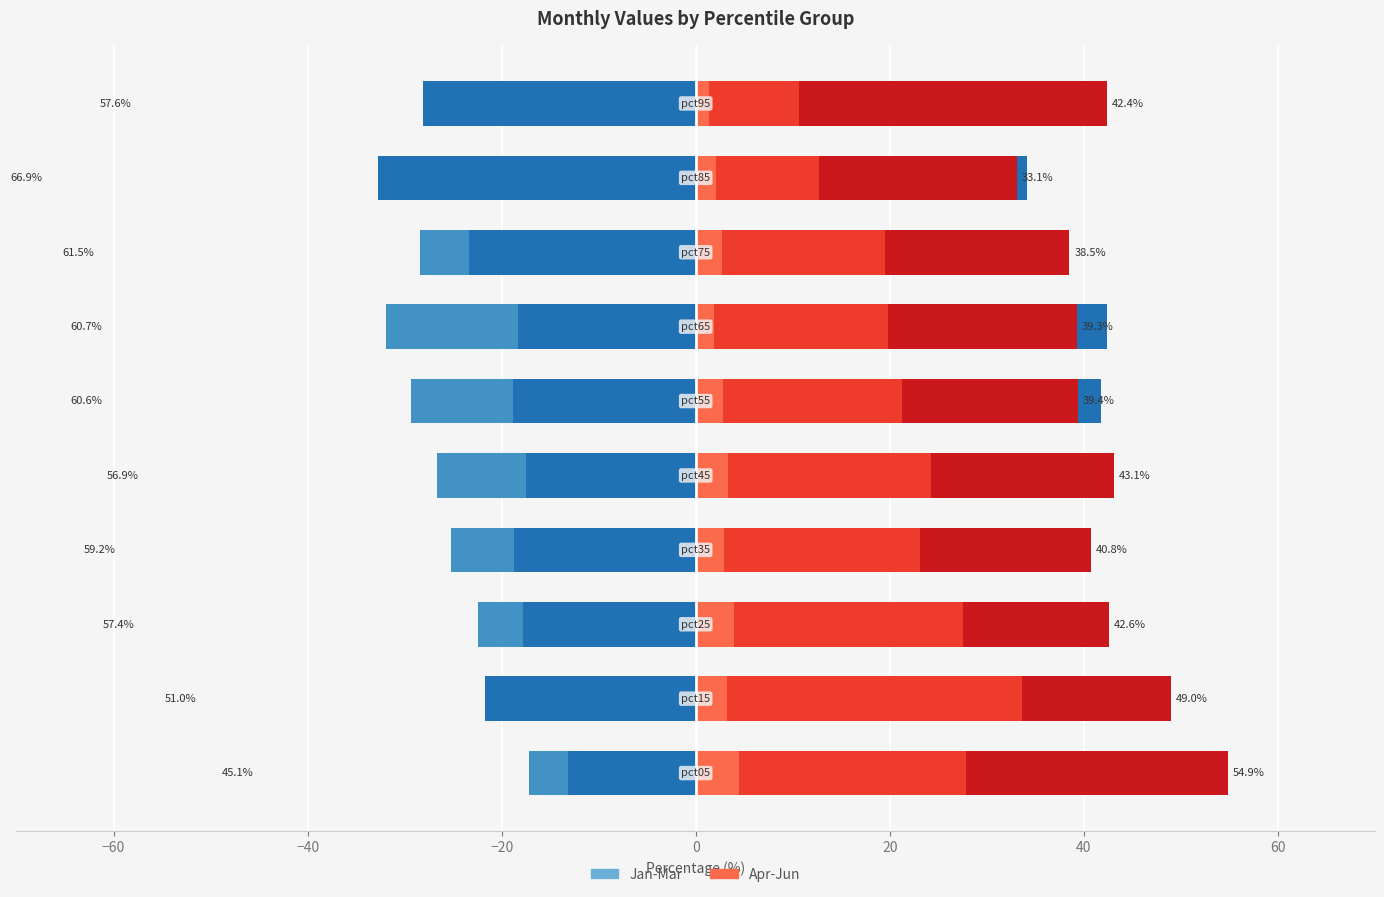

What position from the right is 0?

6